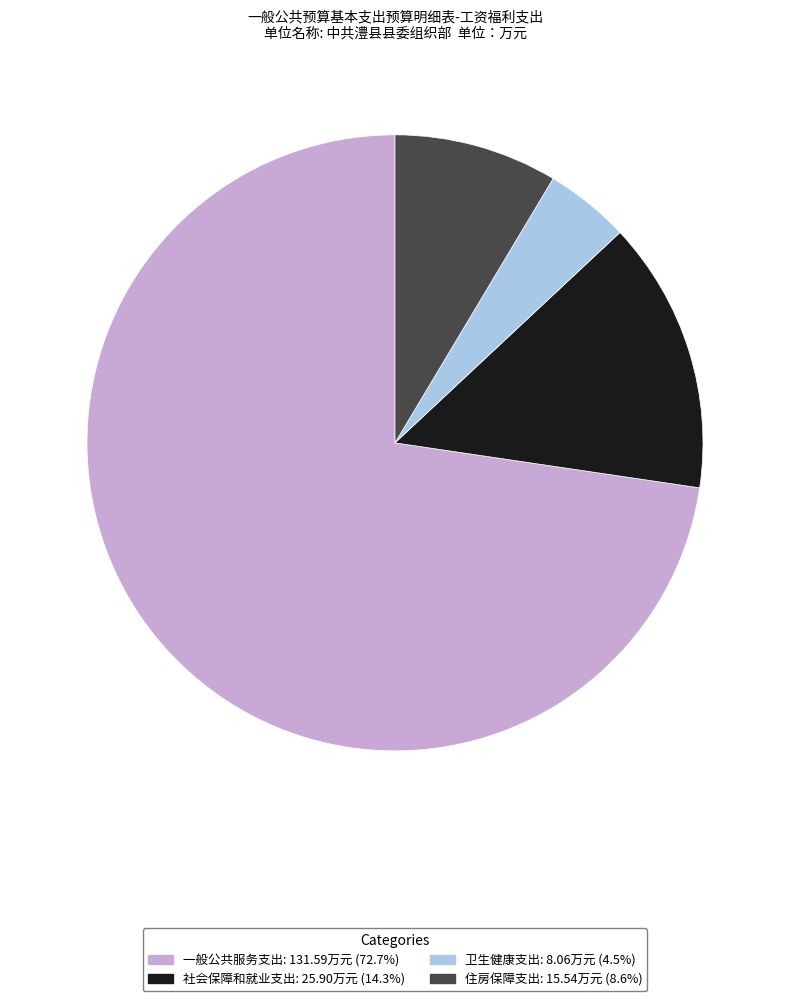

Is the sum of 住房保障支出 and 社会保障和就业支出 greater than half?

No